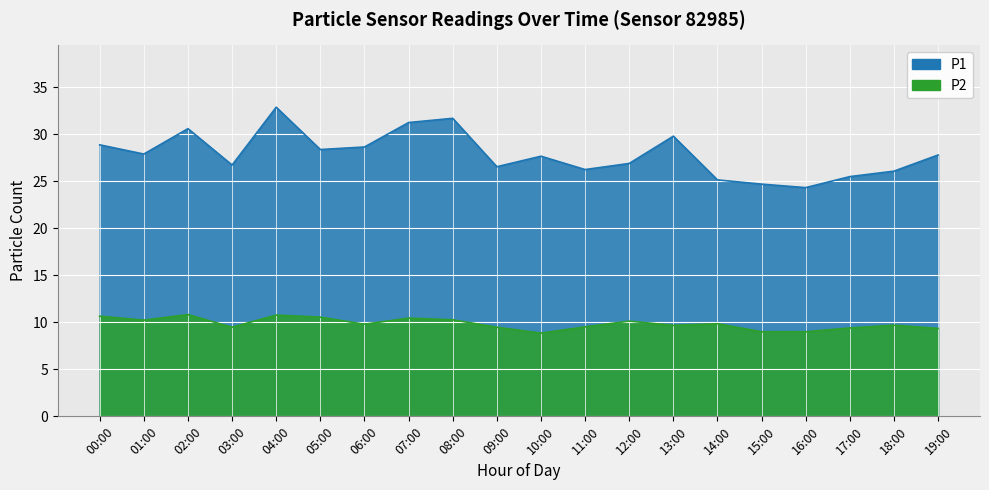

How many values in the P1 series exceed 27?

11